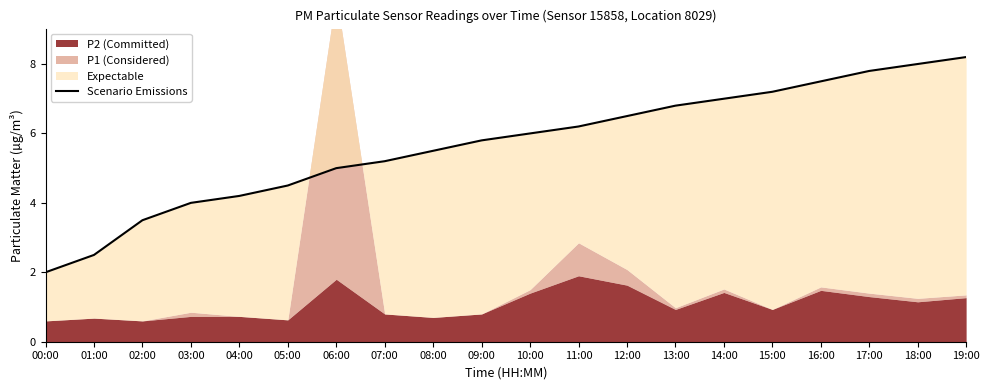

What position from the right is 10:00?

10